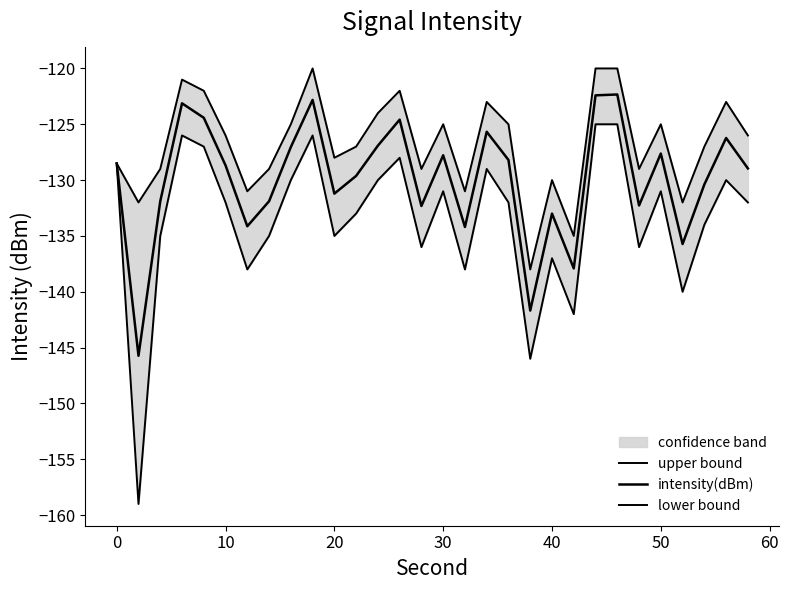

Which series has the largest total across all categories?

upper bound